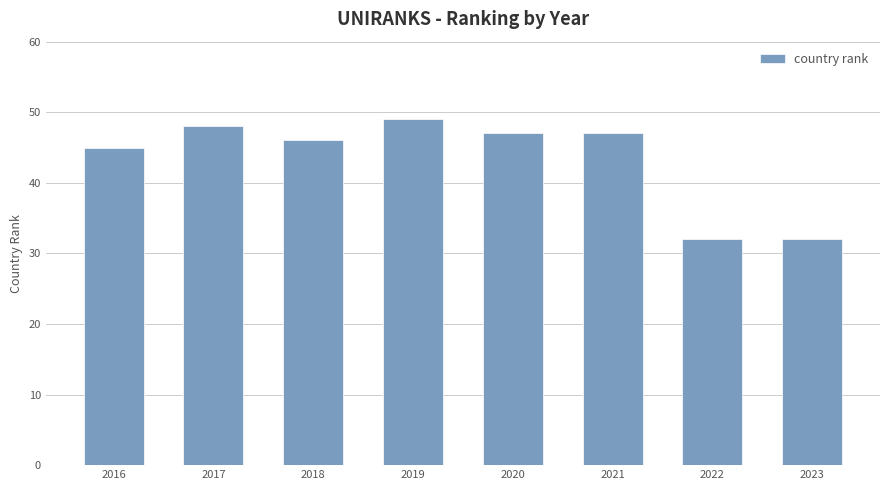

Are the bars grouped side by side (vs. stacked)?

No